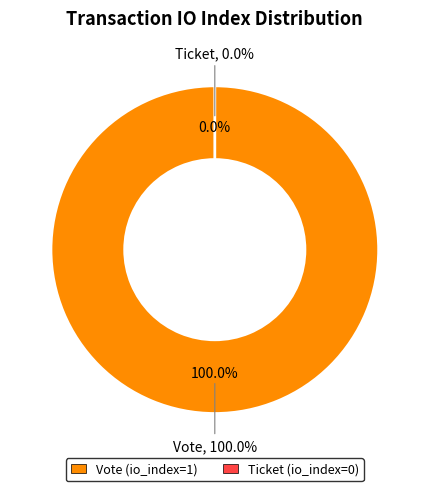

True or false: Vote accounts for 87% of the total.

False